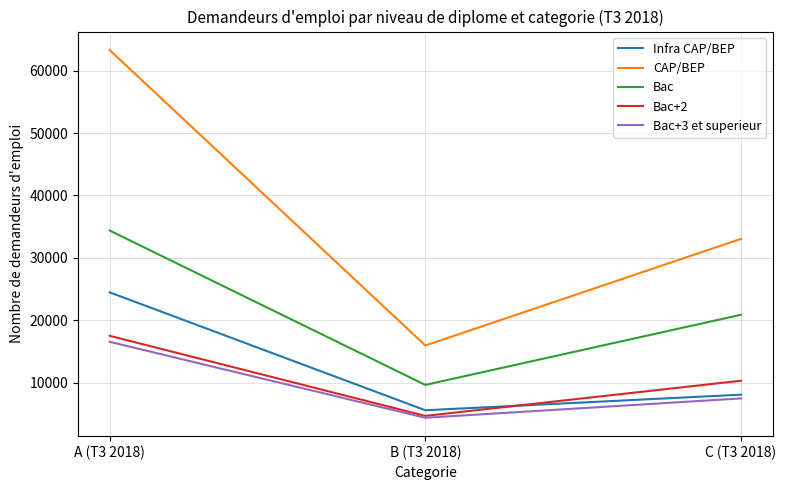

Which category has the highest value across all series?

A (T3 2018)